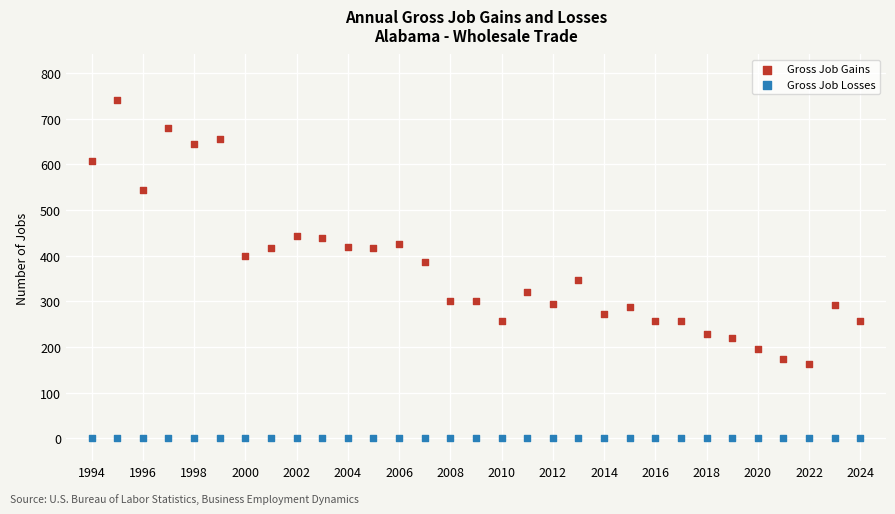

Which series reaches the maximum Y coordinate?

Gross Job Gains